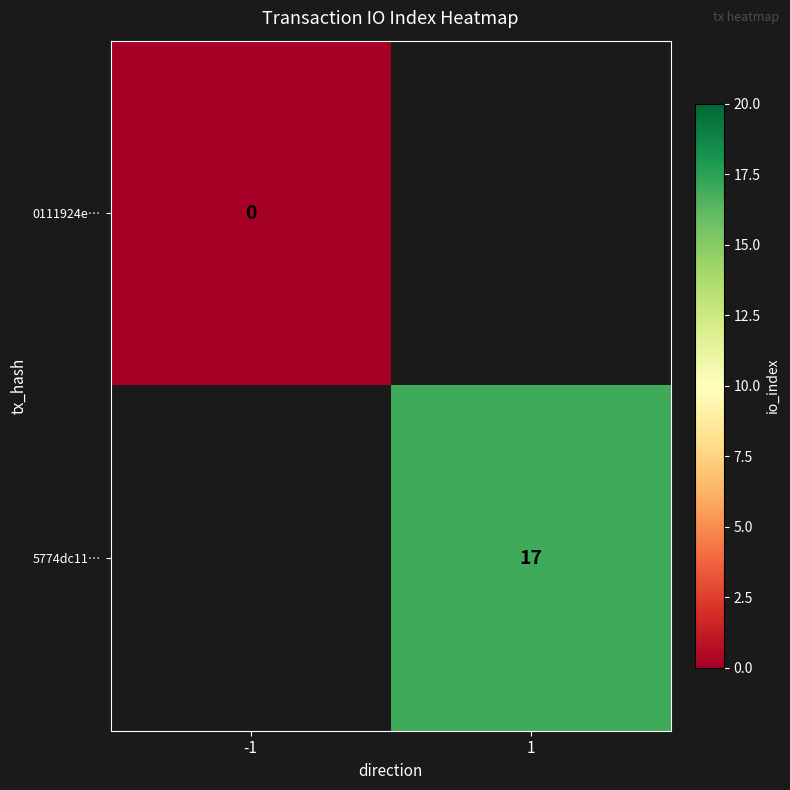

The value of 5774dc11… at 1 is 17. True or false?

True